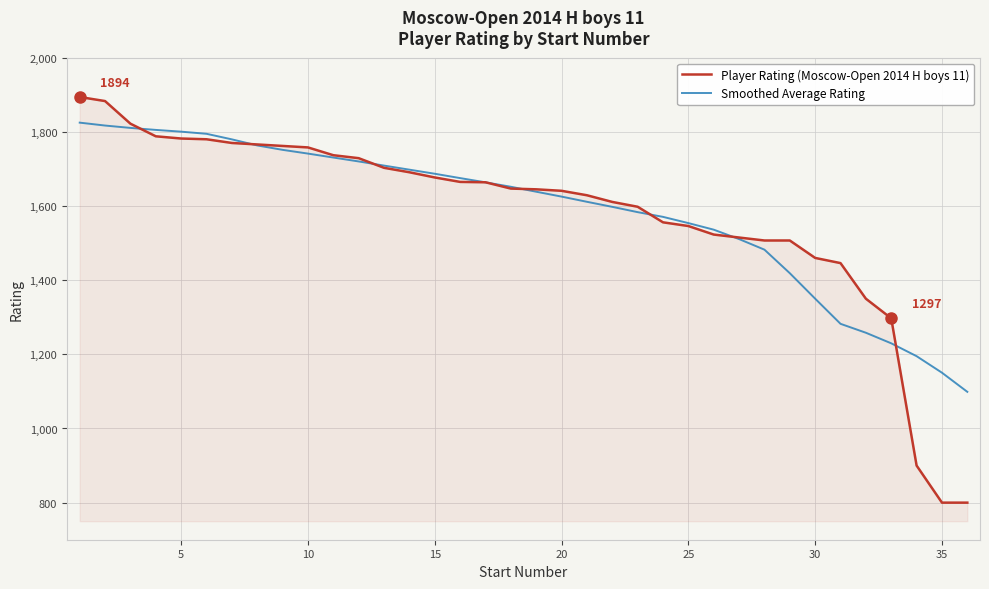

Which series has the widest spread of values?

Player Rating (Moscow-Open 2014 H boys 11)